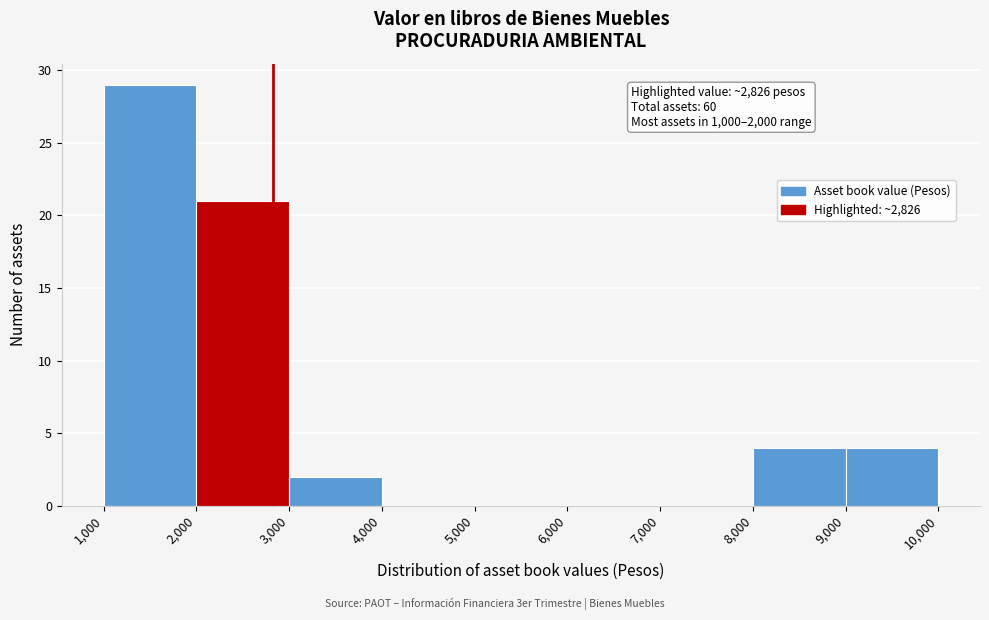

Over which range of the x-axis is the bar tallest?

1,000 to 2,000